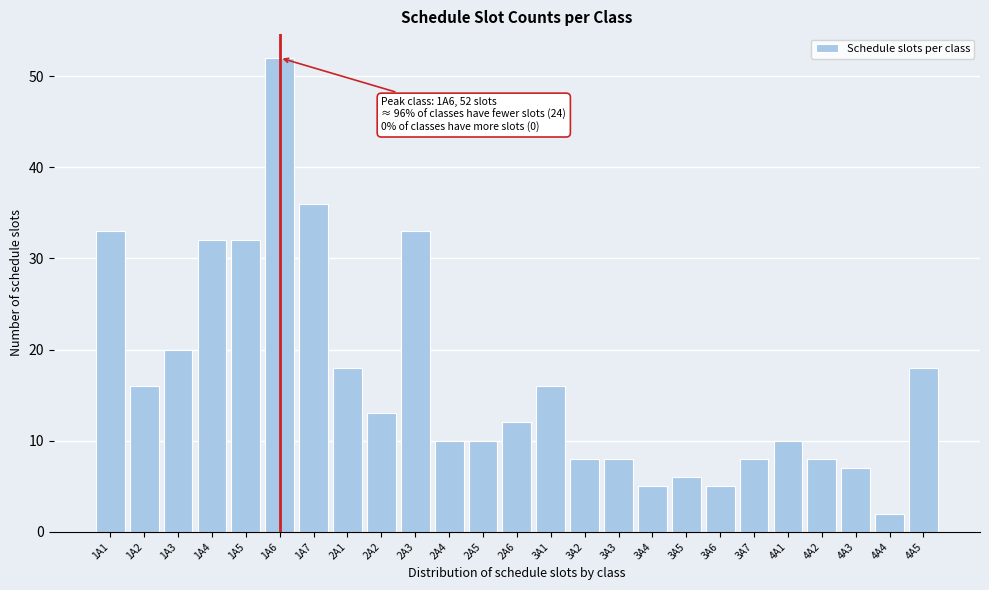

Reading right to left, transcribe all the data shown in this chart.

4A5=18	4A4=2	4A3=7	4A2=8	4A1=10	3A7=8	3A6=5	3A5=6	3A4=5	3A3=8	3A2=8	3A1=16	2A6=12	2A5=10	2A4=10	2A3=33	2A2=13	2A1=18	1A7=36	1A6=52	1A5=32	1A4=32	1A3=20	1A2=16	1A1=33